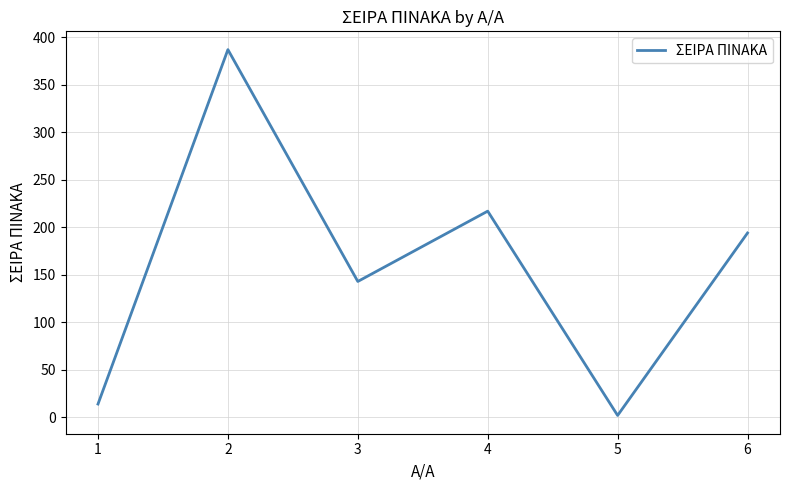

Which label corresponds to the smallest value in the chart?

5